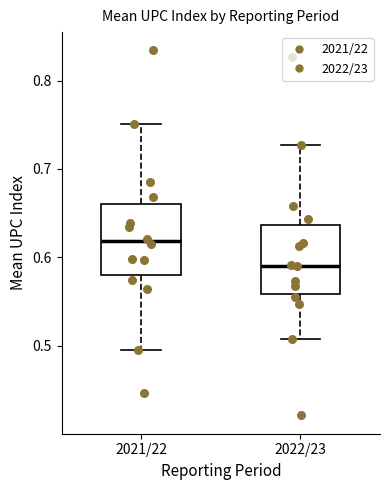

Reading left to right, transcribe this box plot: for each box, give where its median line is, the range the box spans, and where its two whiskers end, as read against the y-axis. The values are not printed on the chart, so give them approximately, as read against the axis.

2021/22: median 0.62, box 0.58 to 0.66, whiskers 0.50 to 0.75
2022/23: median 0.59, box 0.56 to 0.64, whiskers 0.51 to 0.73